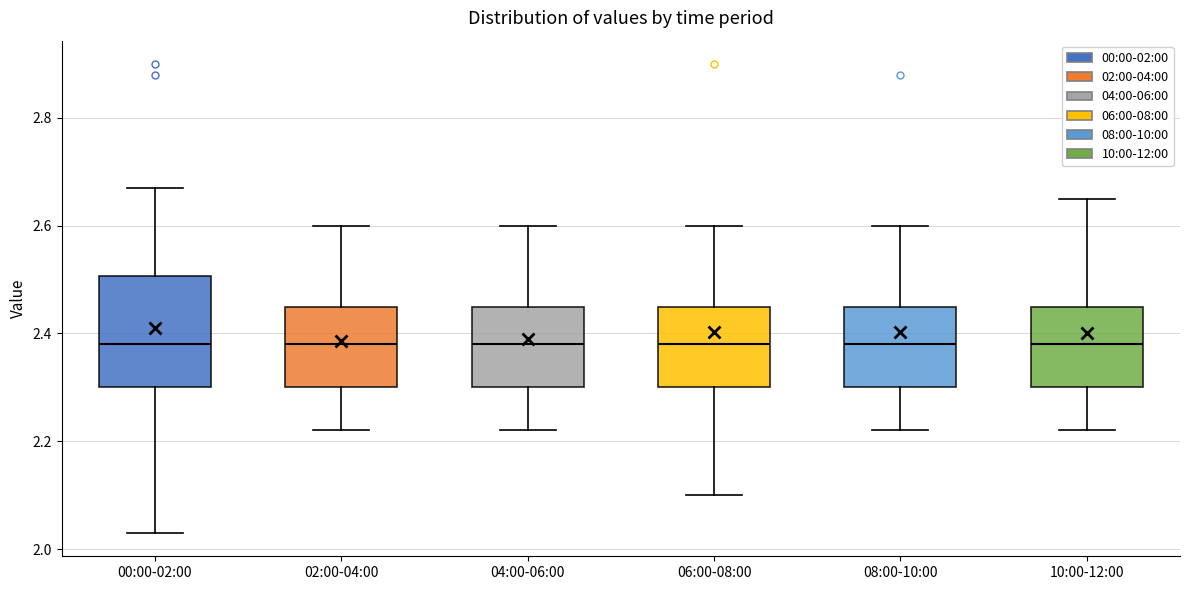

Reading left to right, read every box against the y-axis: the position of its median line, the range the box covers, and the ends of its whiskers. The values are not printed on the chart, so give them approximately, as read against the axis.

00:00-02:00: median 2.38, box 2.30 to 2.50, whiskers 2.04 to 2.68
02:00-04:00: median 2.38, box 2.30 to 2.46, whiskers 2.22 to 2.60
04:00-06:00: median 2.38, box 2.30 to 2.46, whiskers 2.22 to 2.60
06:00-08:00: median 2.38, box 2.30 to 2.46, whiskers 2.10 to 2.60
08:00-10:00: median 2.38, box 2.30 to 2.46, whiskers 2.22 to 2.60
10:00-12:00: median 2.38, box 2.30 to 2.46, whiskers 2.22 to 2.66